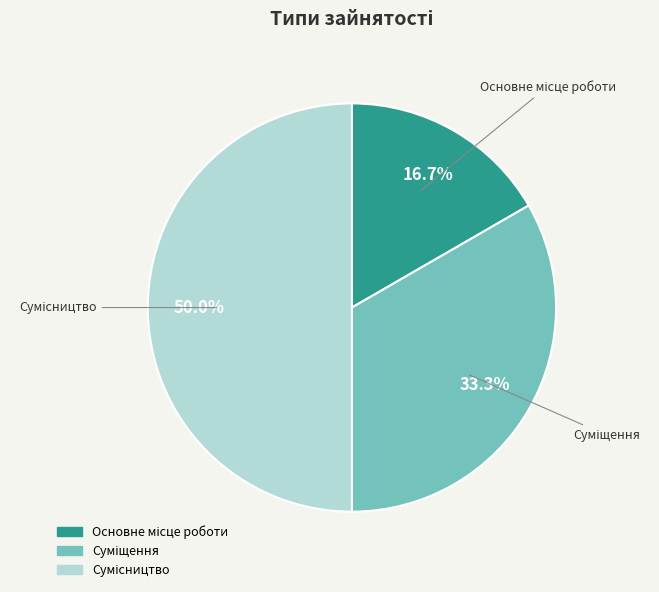

What is the change in value from Суміщення to Сумісництво?

+1